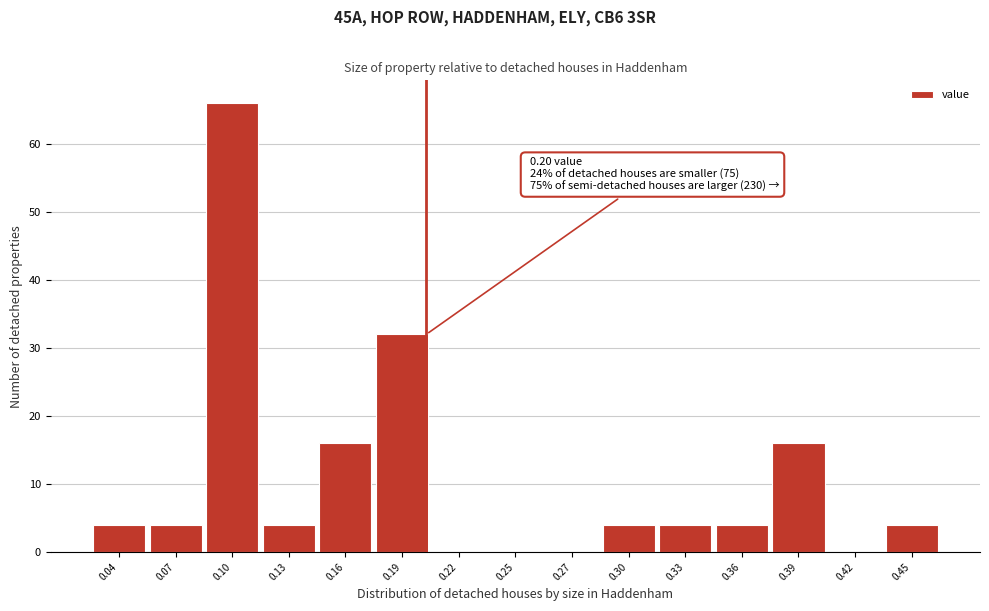

Reading left to right, extract all data points from this chart.

0.04=4	0.07=4	0.10=66	0.13=4	0.16=16	0.19=32	0.22=0	0.25=0	0.27=0	0.30=4	0.33=4	0.36=4	0.39=16	0.42=0	0.45=4